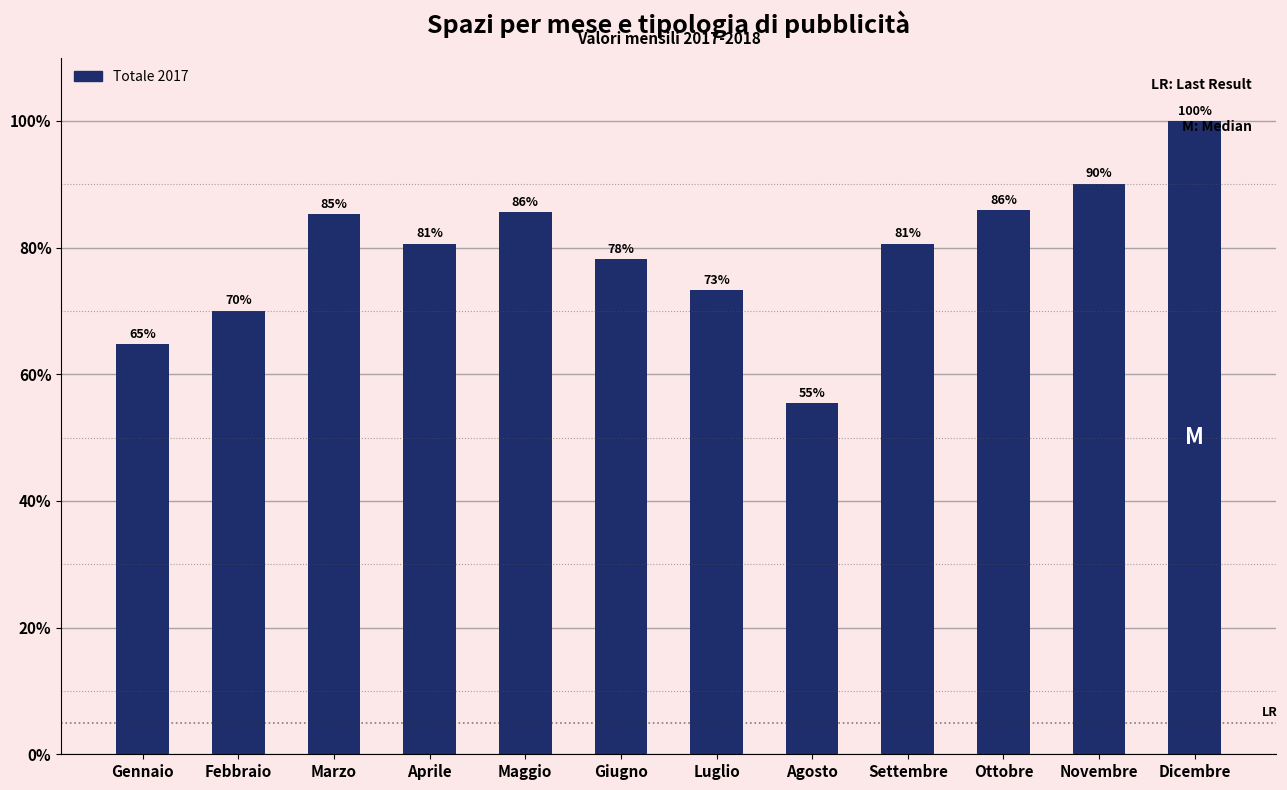

What is the ratio of the value at Giugno to the value at Ottobre?

0.9